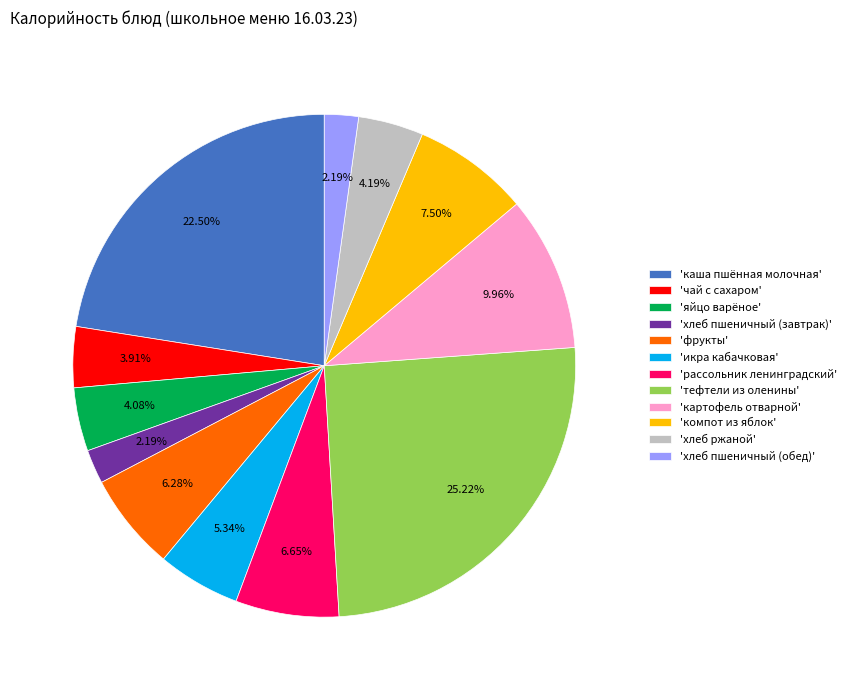

To the nearest percent, what is the average slice percentage?

8%